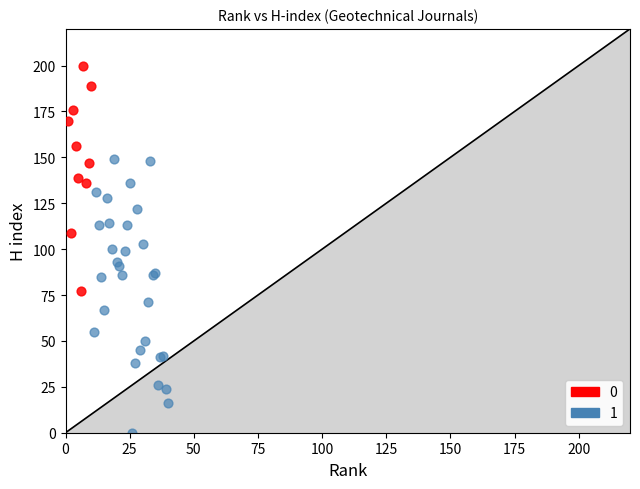

What are all the series names shown in the legend?

0, 1